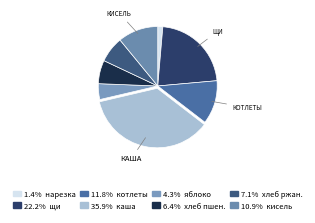

Is there a majority slice in this chart?

No